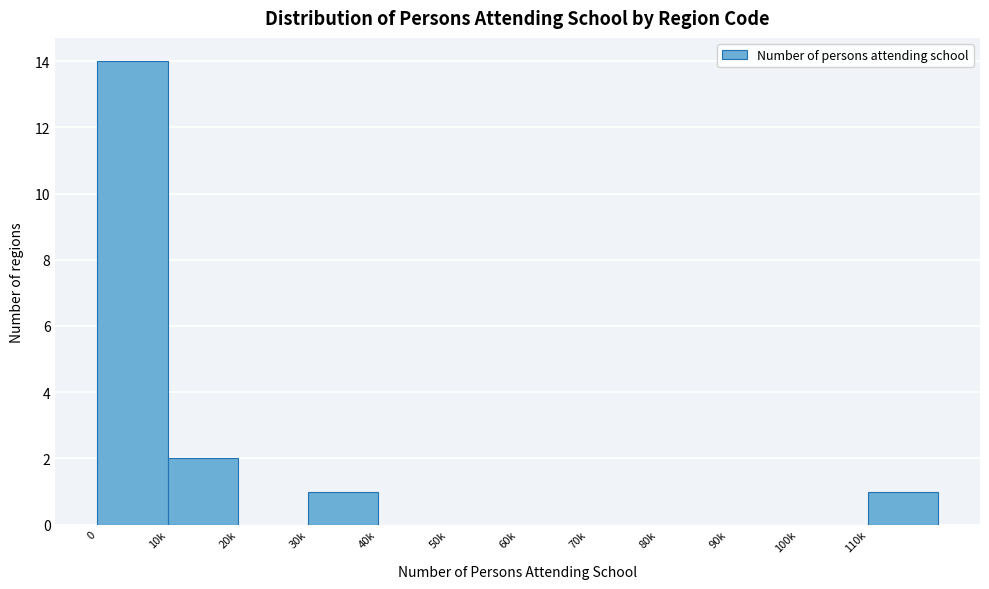

Reading left to right, extract all data points from this chart.

0=14	10k=2	20k=0	30k=1	40k=0	50k=0	60k=0	70k=0	80k=0	90k=0	100k=0	110k=1